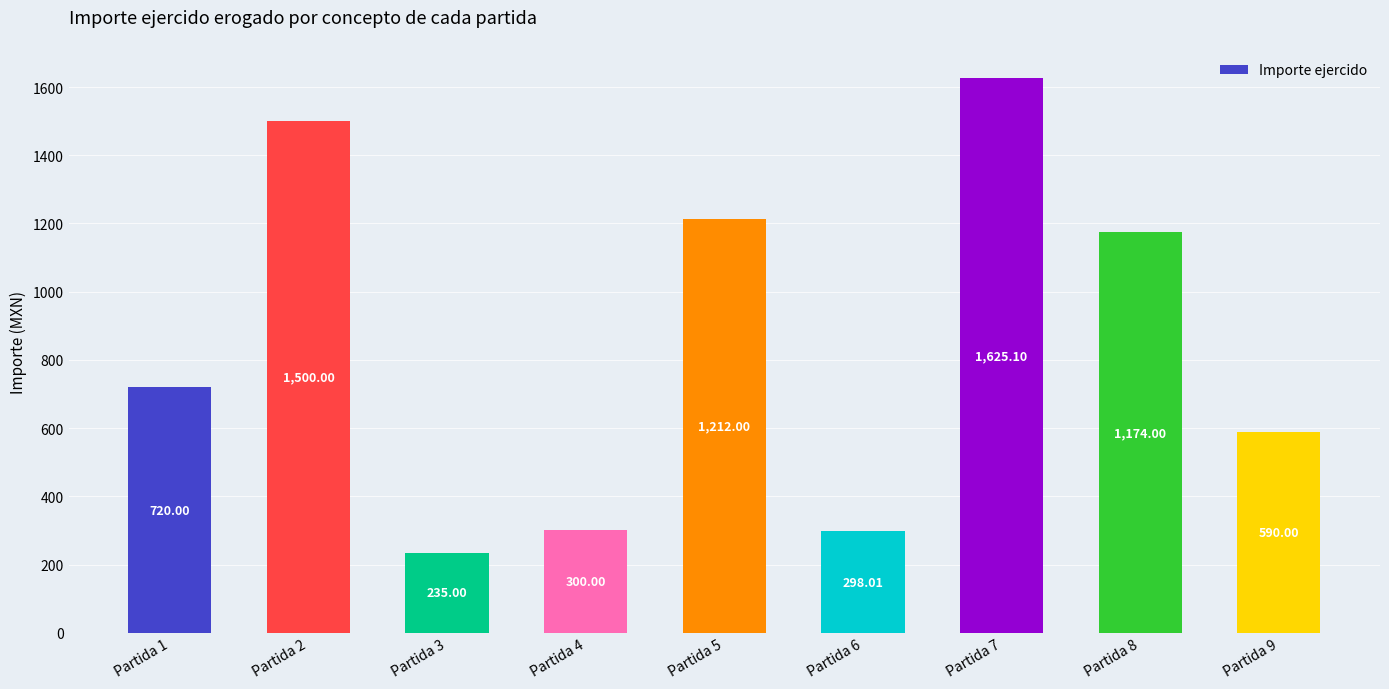

What is the ratio of the value at Partida 6 to the value at Partida 5?

0.2